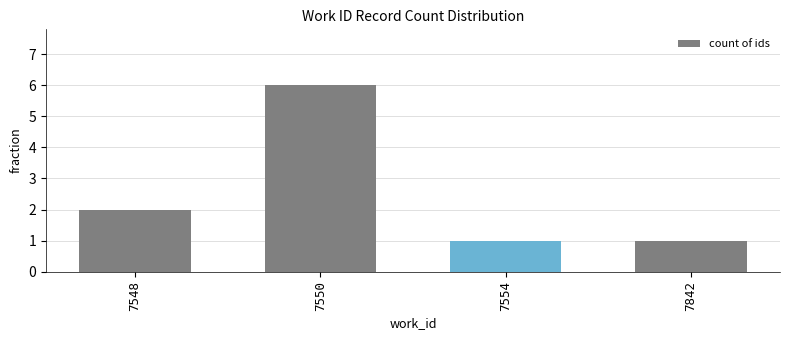

Where is the data nearest to the value 3?

7548